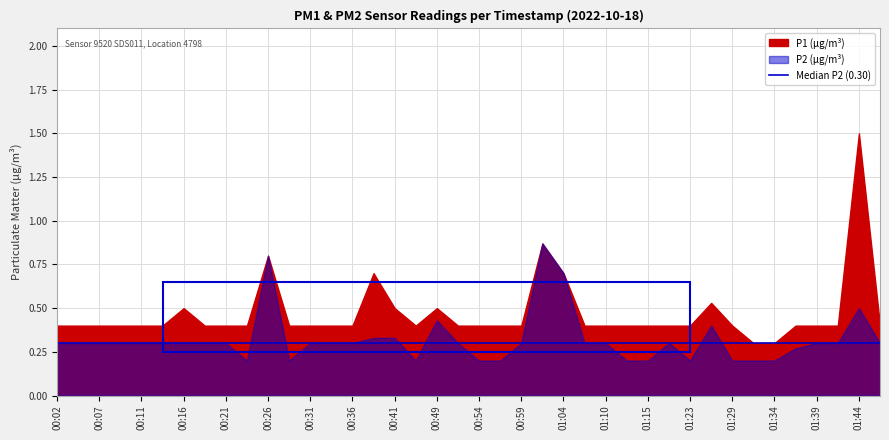

At 00:31, list the series in order from largest to smallest.

P1, P2